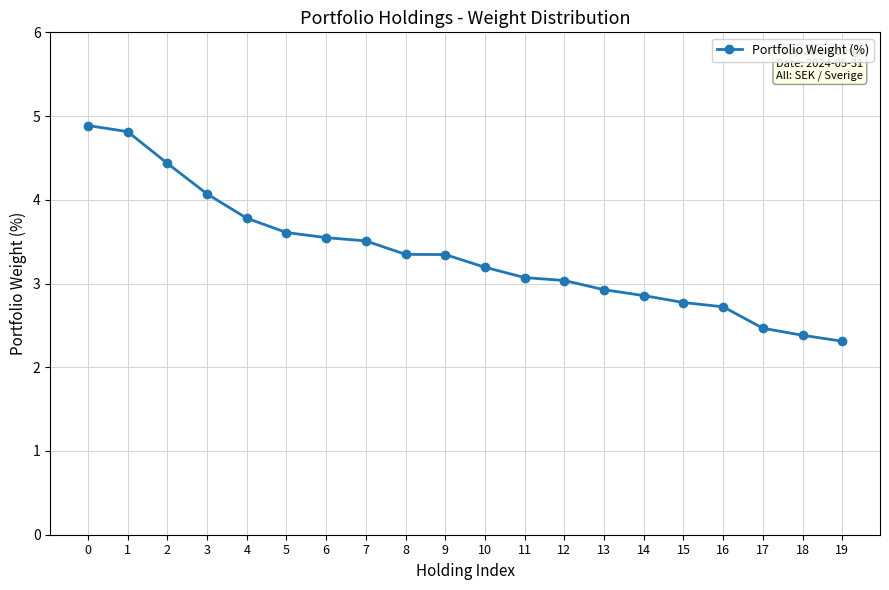

What value does the data have at 19?

2.3